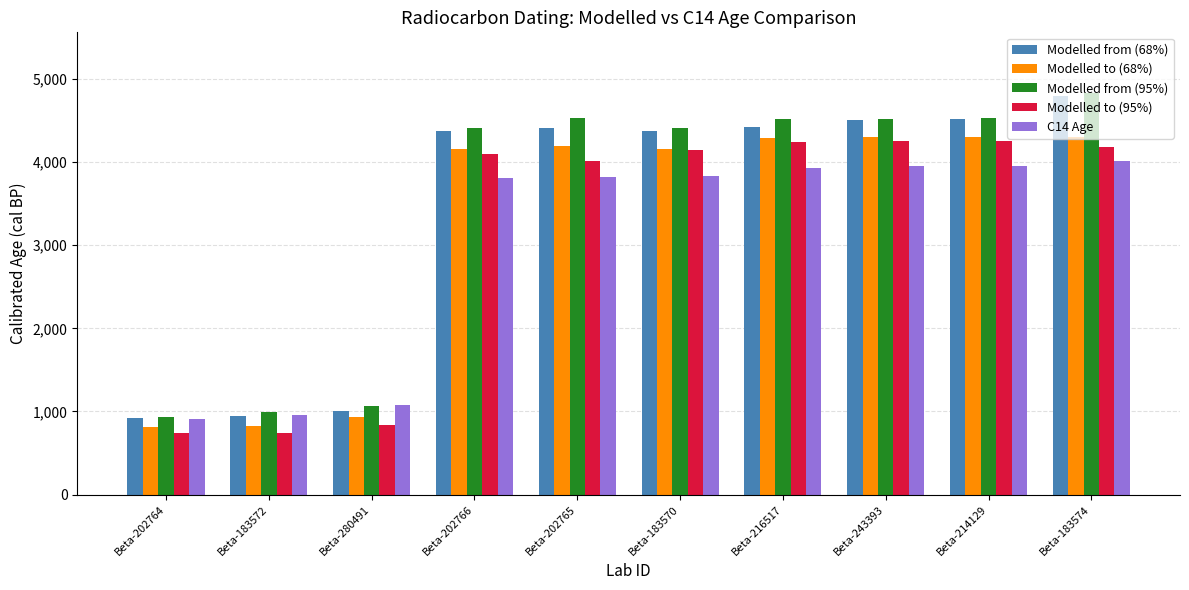

What is the difference between the Modelled from (68%) values at Beta-202766 and Beta-183574?

422